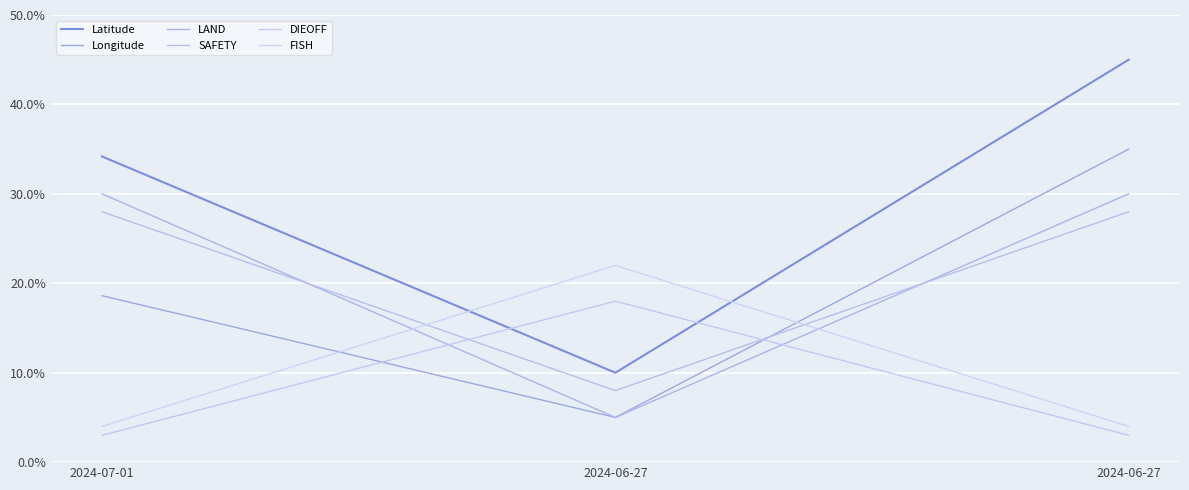

What is the sum of all DIEOFF values?

0.2